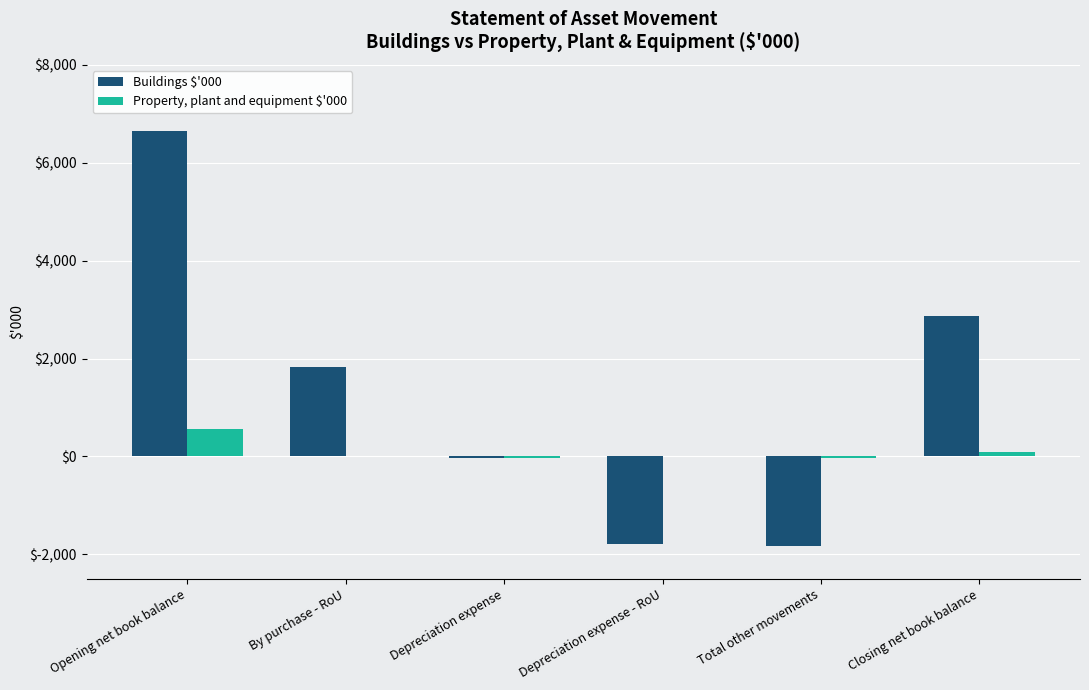

At which label does Buildings $'000 reach its peak?

Opening net book balance